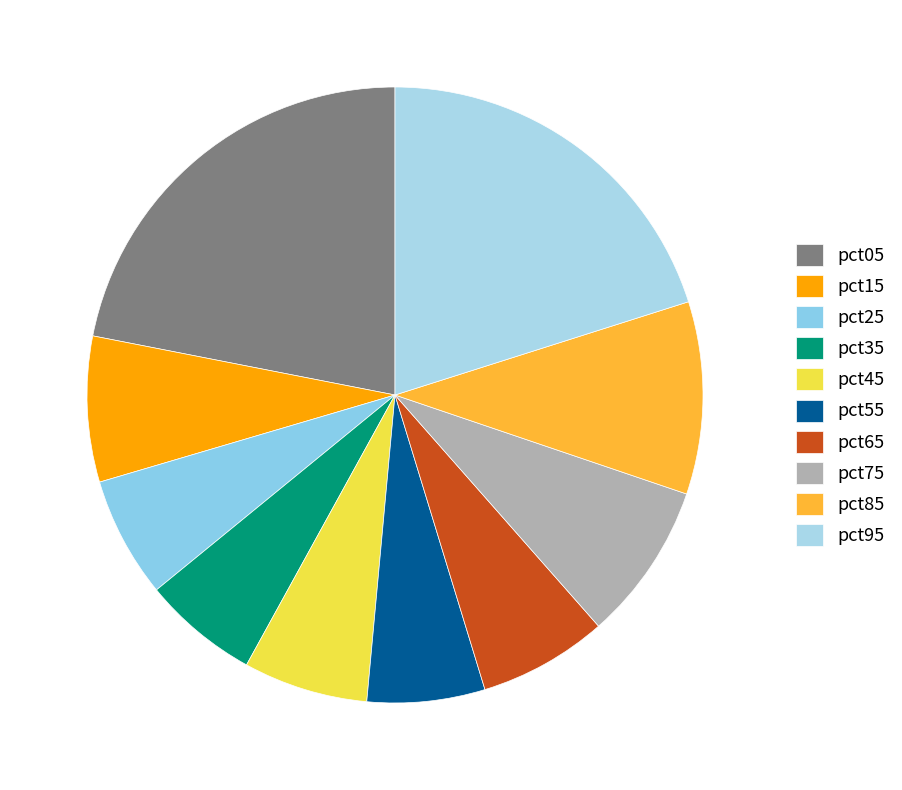

To the nearest percent, what percentage of the pie is pct95?

20%